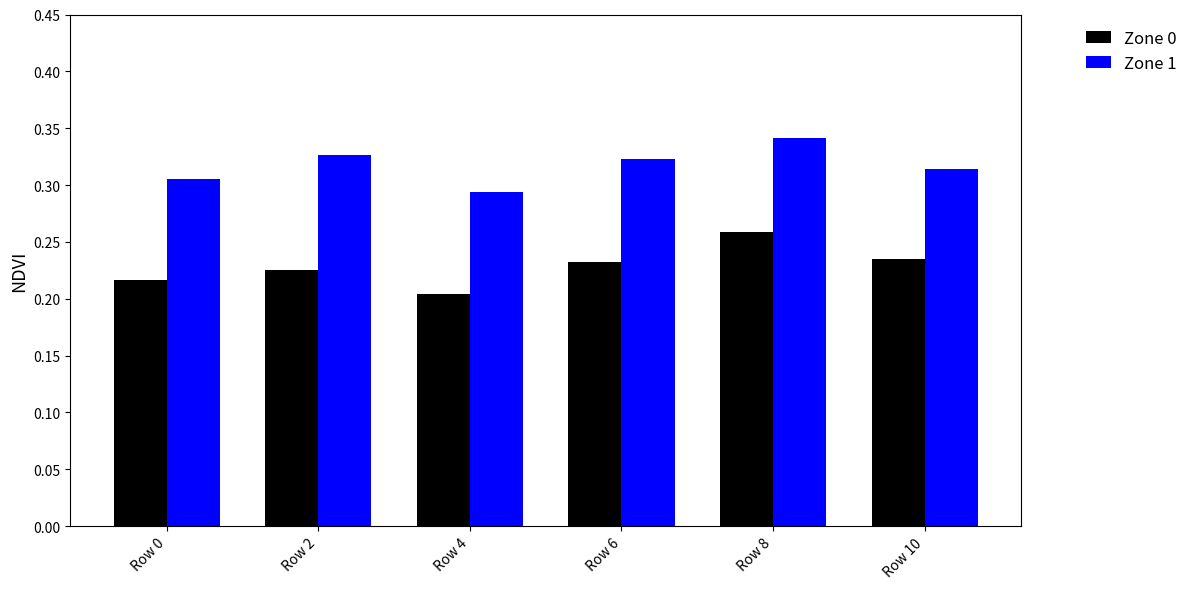

Which series has the largest range (max minus min)?

Zone 0